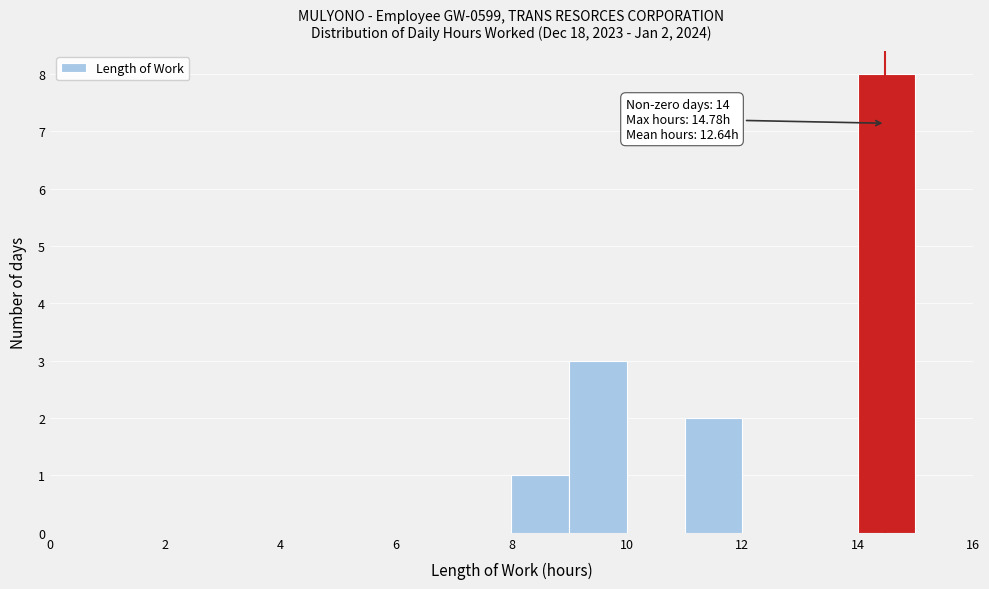

Which range on the x-axis has the tallest bar?

14 to 15